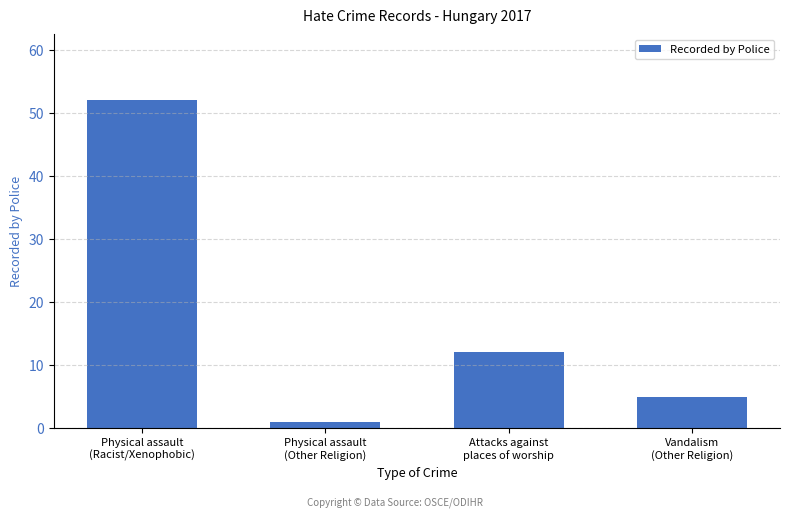

What position from the right is Vandalism
(Other Religion)?

1